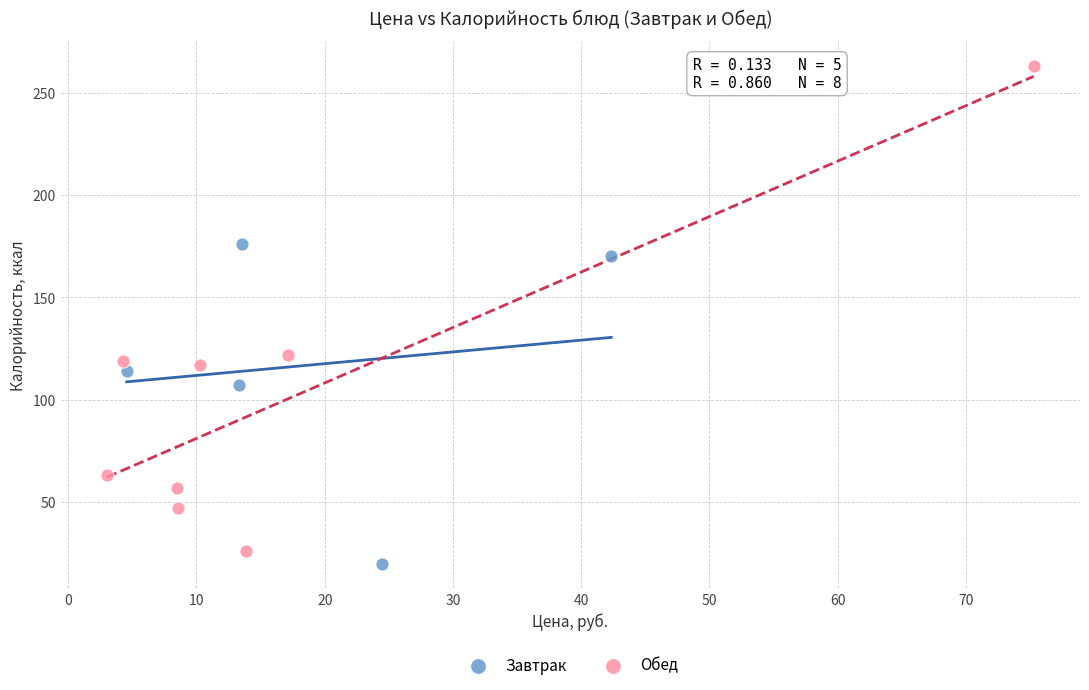

Which series reaches the maximum Y coordinate?

Обед